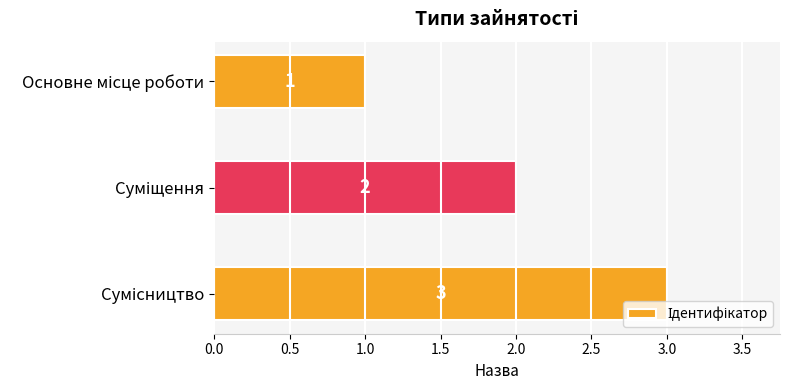

What is the sum of all values?

6